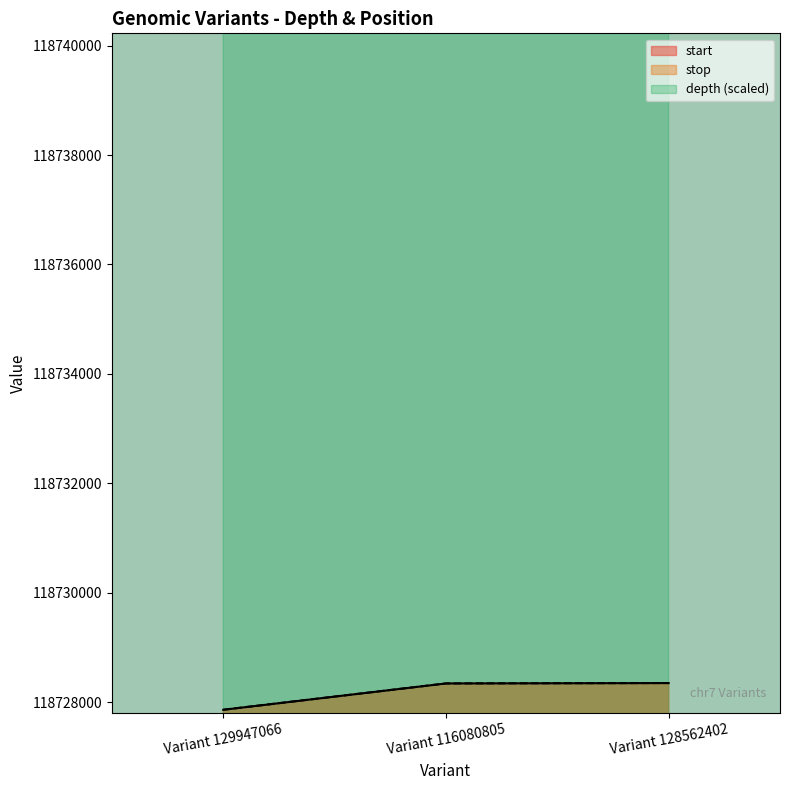

Which category has the lowest value in the depth series?

Variant 116080805